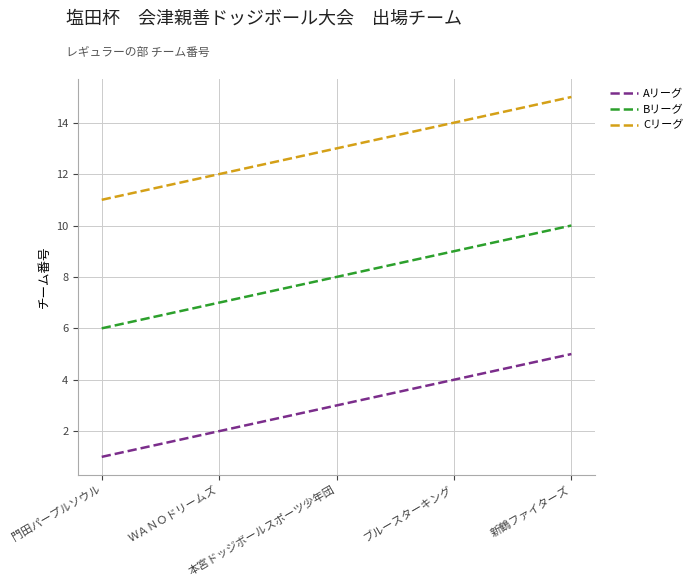

What is the total value across all series at ＷＡＮＯドリームズ?

21